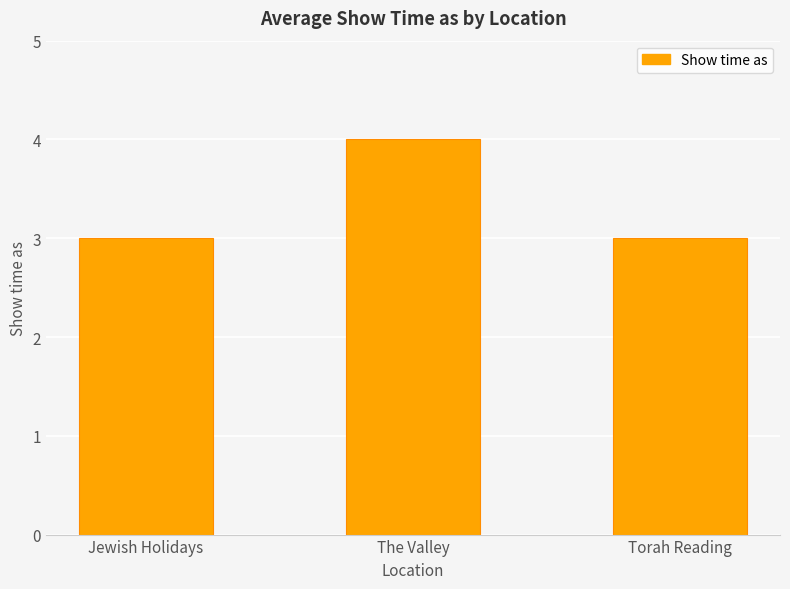

What is the change in value from The Valley to Torah Reading?

-1